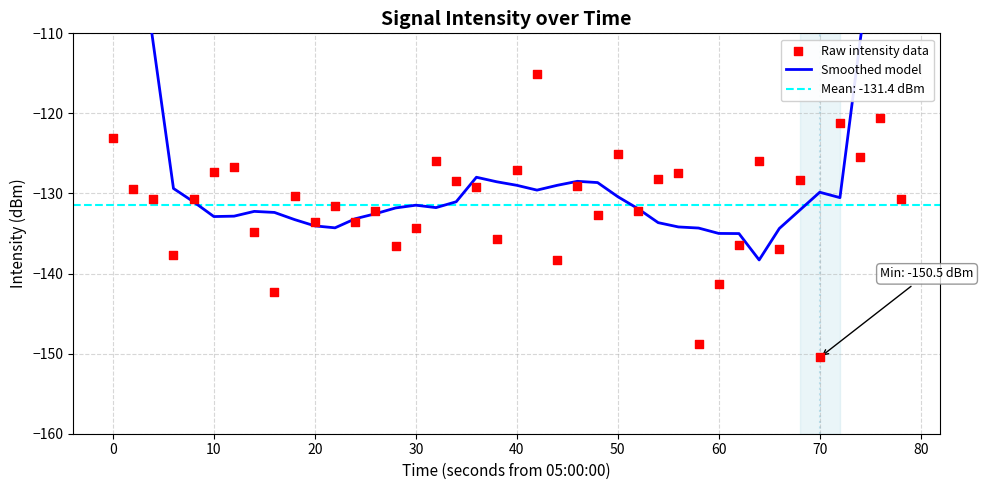

Which series contains the lowest Y value?

Raw intensity data